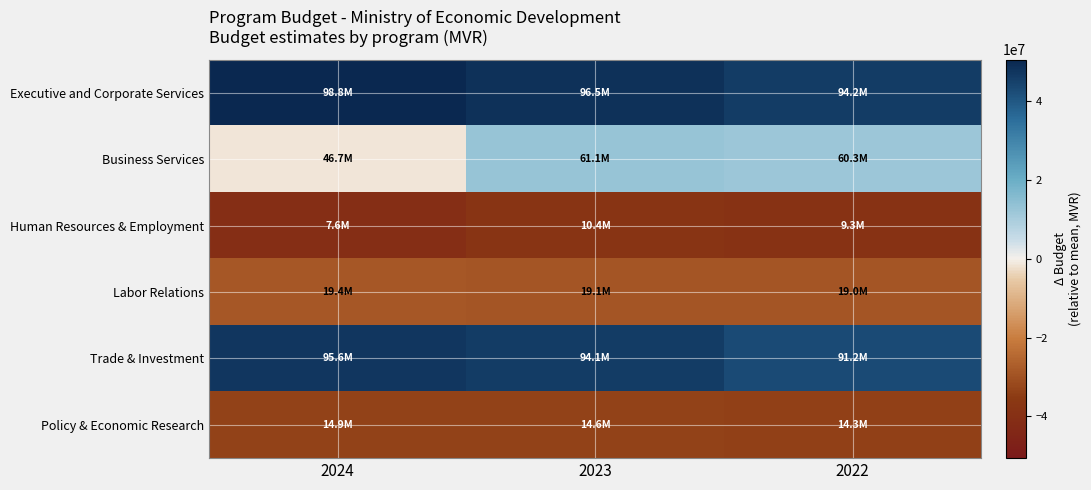

Between 2024 and 2023, which series saw the biggest shift?

Business Services